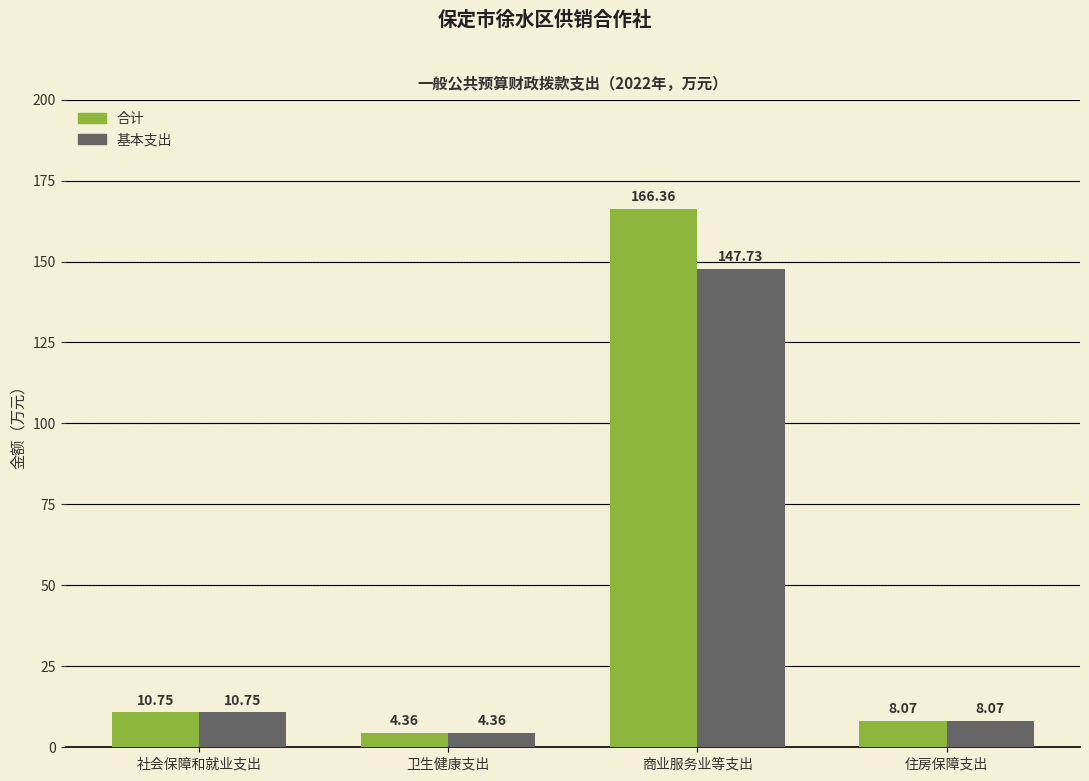

What is the average value of the 基本支出 series?

42.7